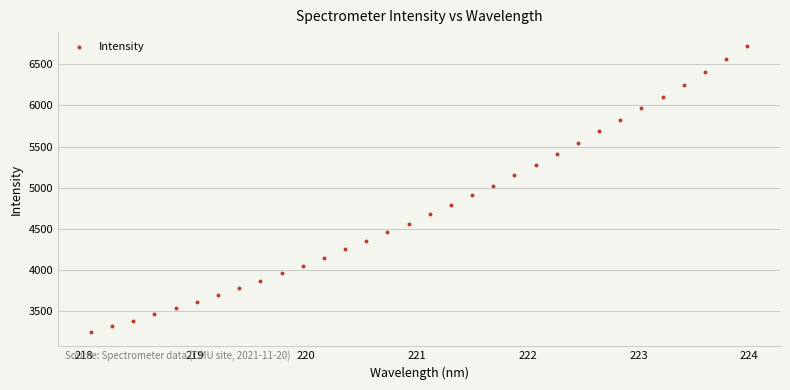

What is the range of Y values (max minus min)?

3468.2